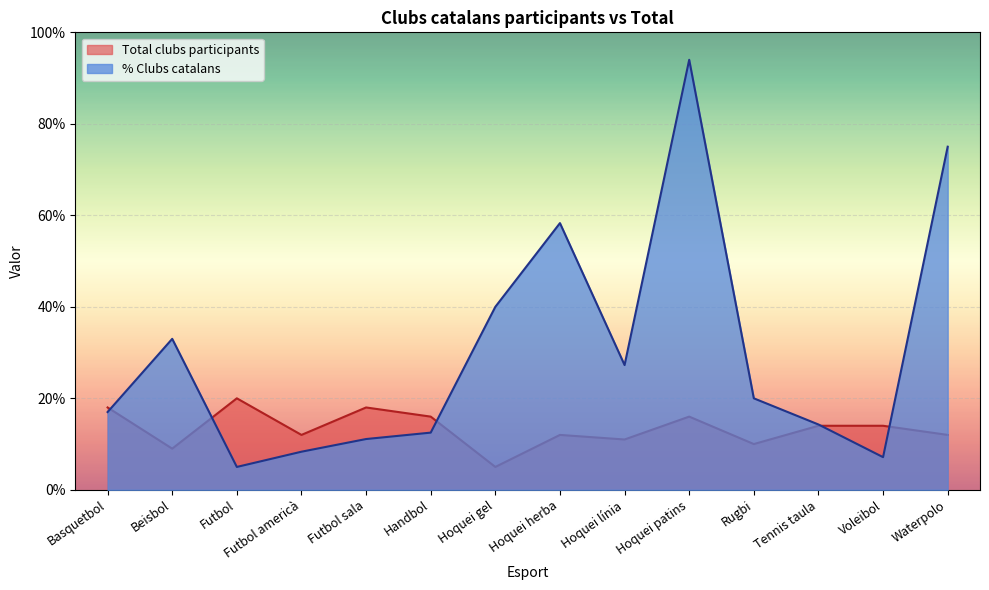

What is the label of the 2nd point from the right?

Voleibol